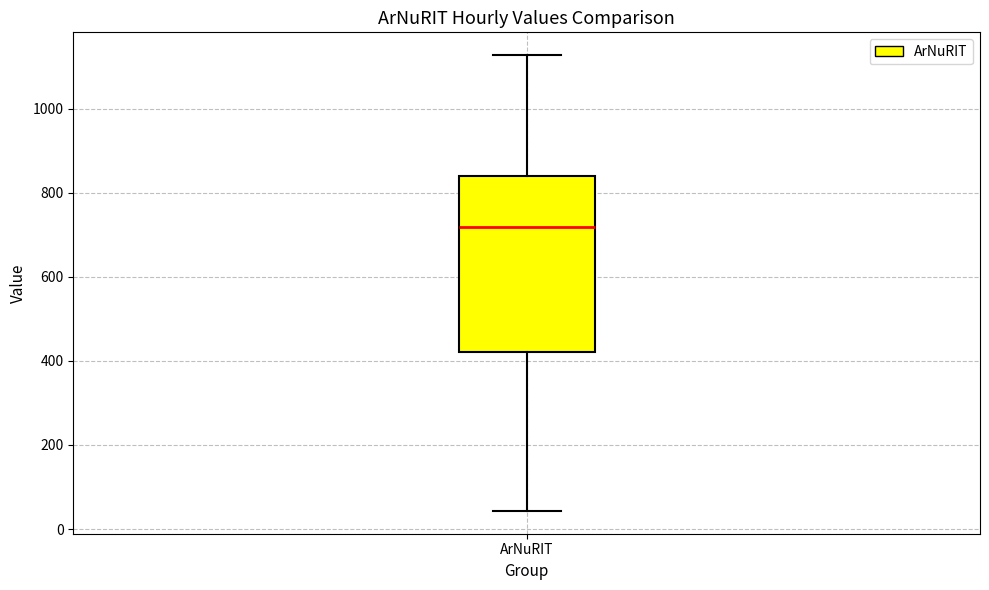

Where is the upper edge of the box for ArNuRIT on the y-axis? The values are not printed on the chart, so give them approximately, as read against the axis.

840